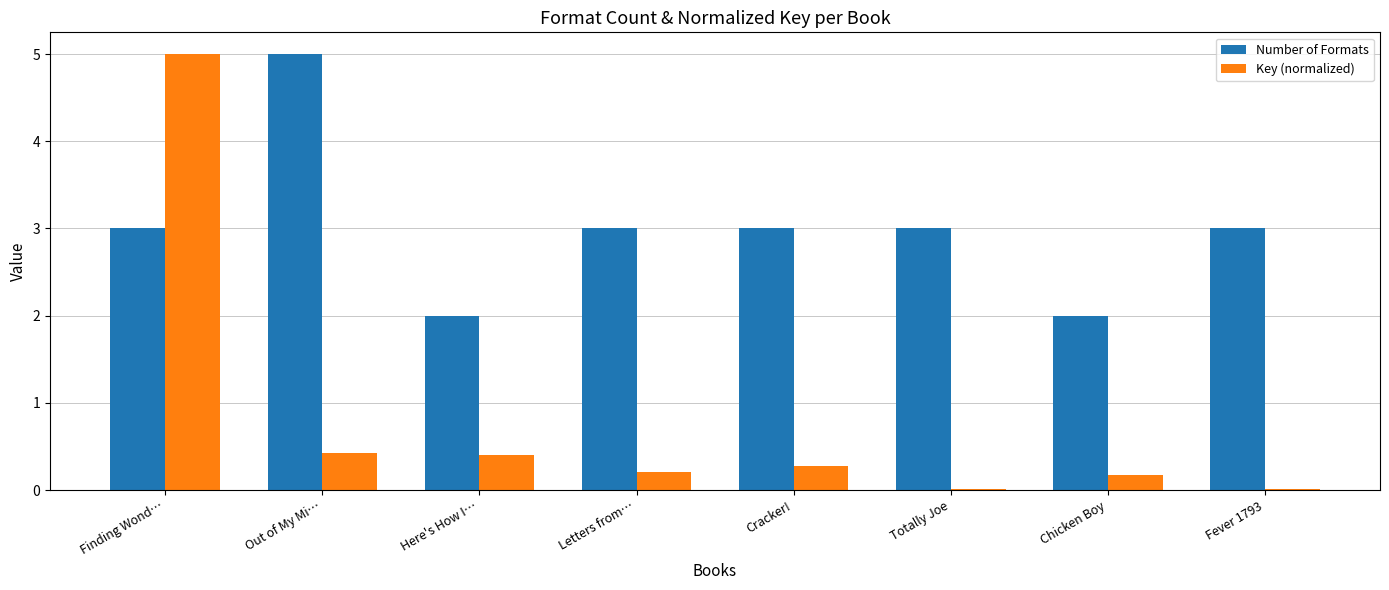

What is the label of the 1st bar from the left?

Finding Wond…